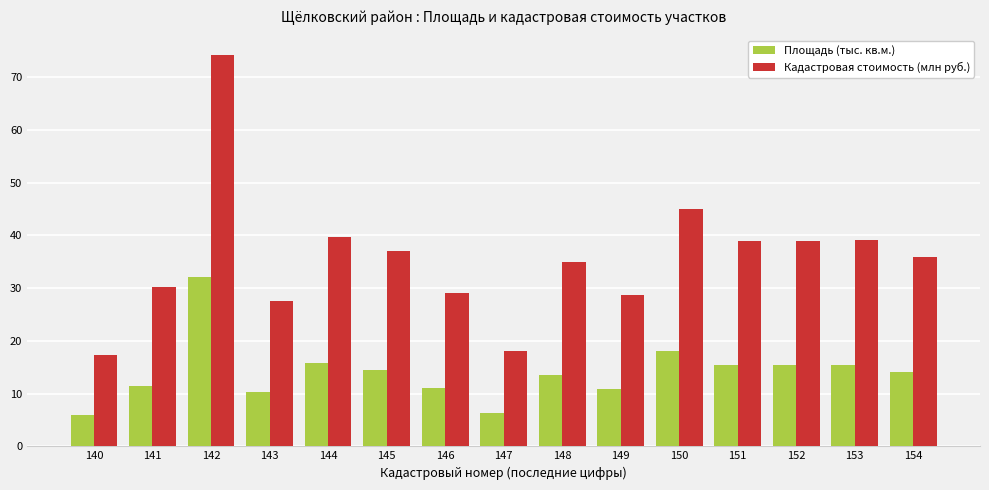

What is the maximum value shown in the chart?

74.2